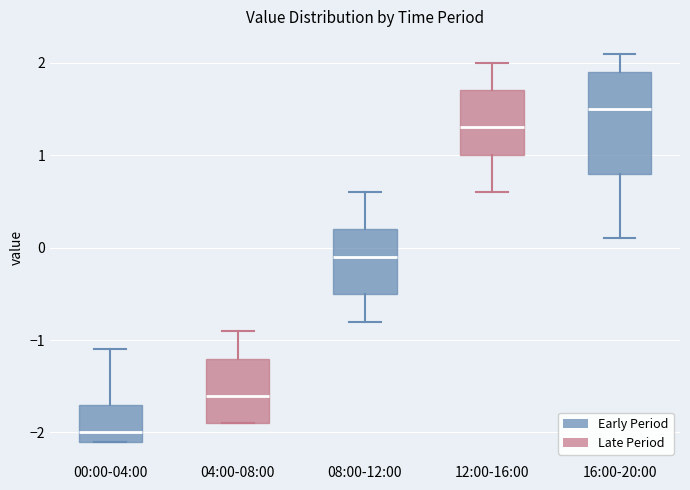

Reading left to right, transcribe this box plot: for each box, give where its median line is, the range the box spans, and where its two whiskers end, as read against the y-axis. The values are not printed on the chart, so give them approximately, as read against the axis.

00:00-04:00: median -2.0, box -2.1 to -1.7, whiskers -2.1 to -1.1
04:00-08:00: median -1.6, box -1.9 to -1.2, whiskers -1.9 to -0.9
08:00-12:00: median -0.1, box -0.5 to 0.2, whiskers -0.8 to 0.6
12:00-16:00: median 1.3, box 1.0 to 1.7, whiskers 0.6 to 2.0
16:00-20:00: median 1.5, box 0.8 to 1.9, whiskers 0.1 to 2.1